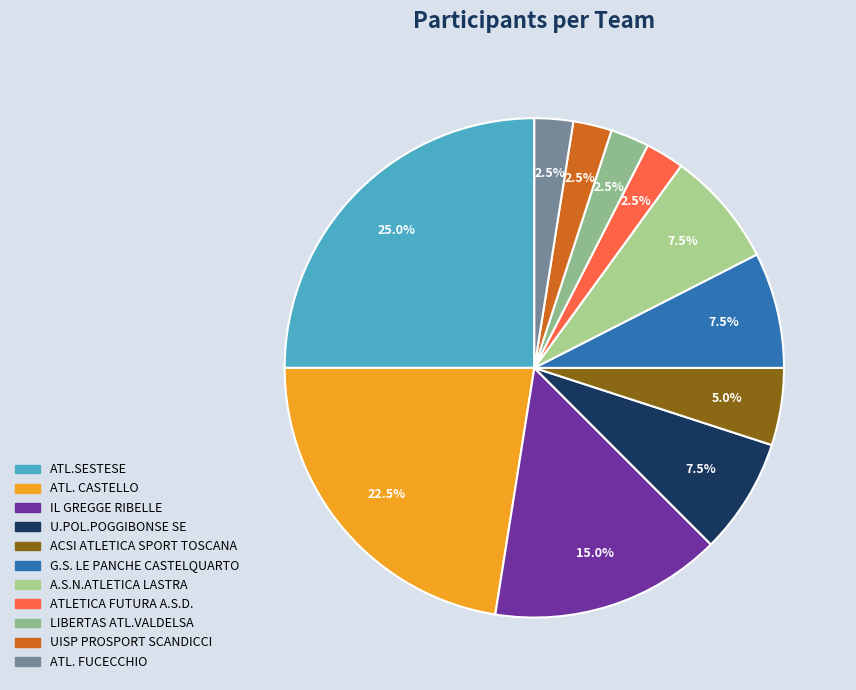

What is the change in value from IL GREGGE RIBELLE to G.S. LE PANCHE CASTELQUARTO?

-3